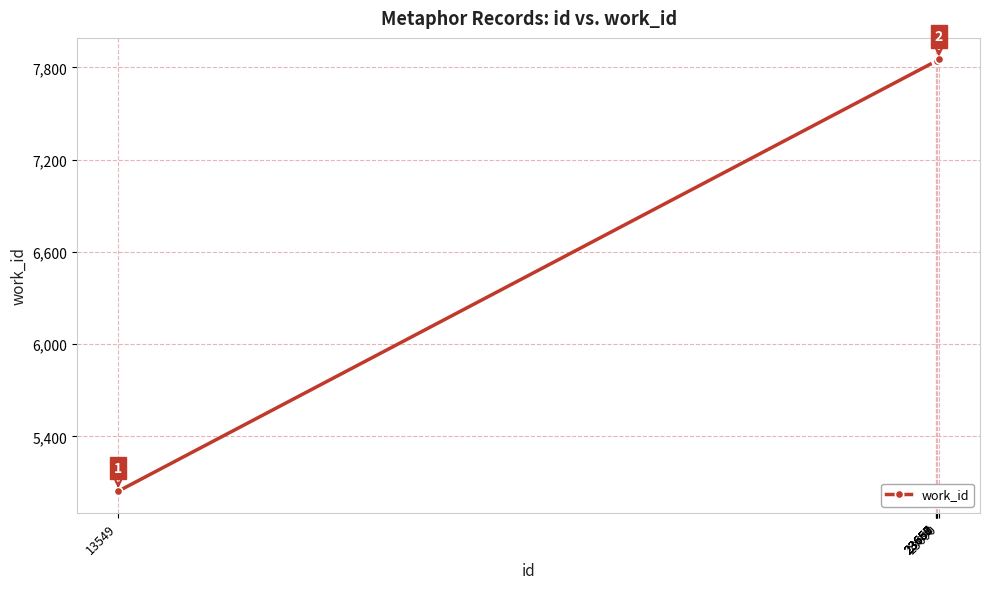

The chart shows a value of 5397 at 23660. True or false?

False